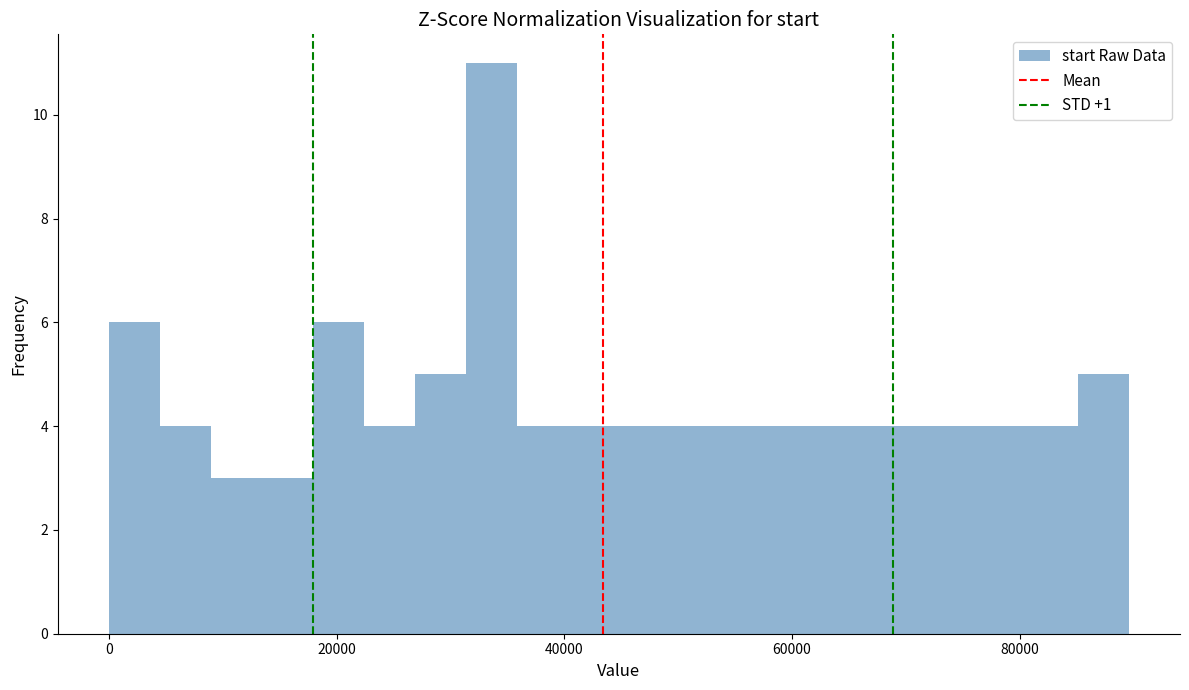

Around what value on the x-axis is the tallest bar? Give the approximate position of its centre, as read against the axis.

34000